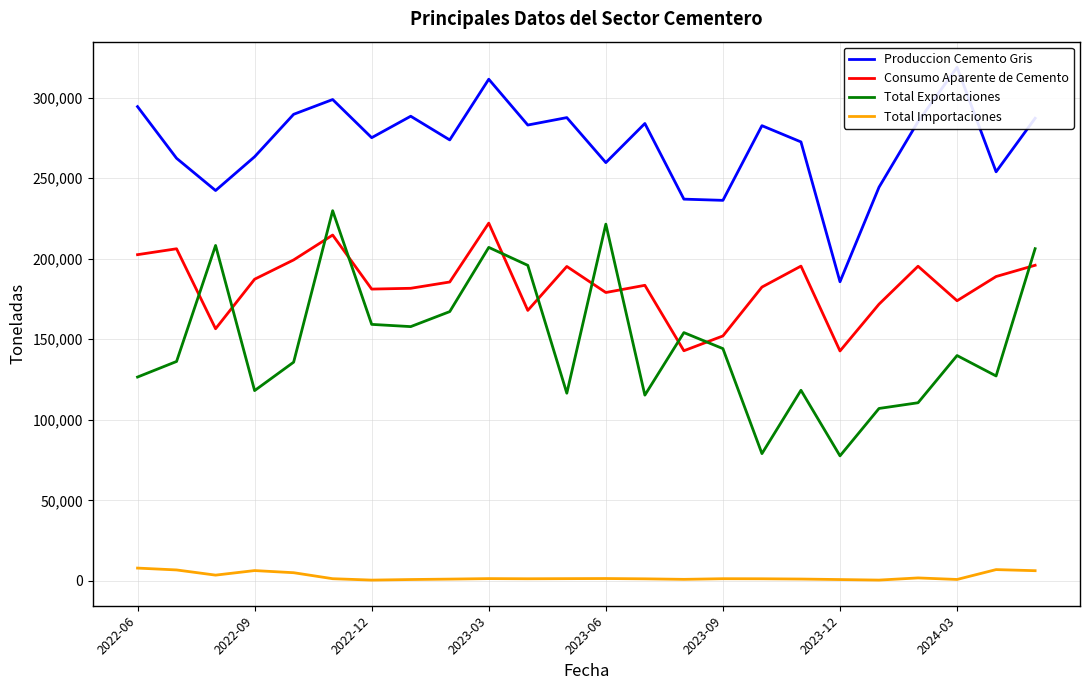

True or false: Total Exportaciones and Produccion Cemento Gris intersect in this chart.

False